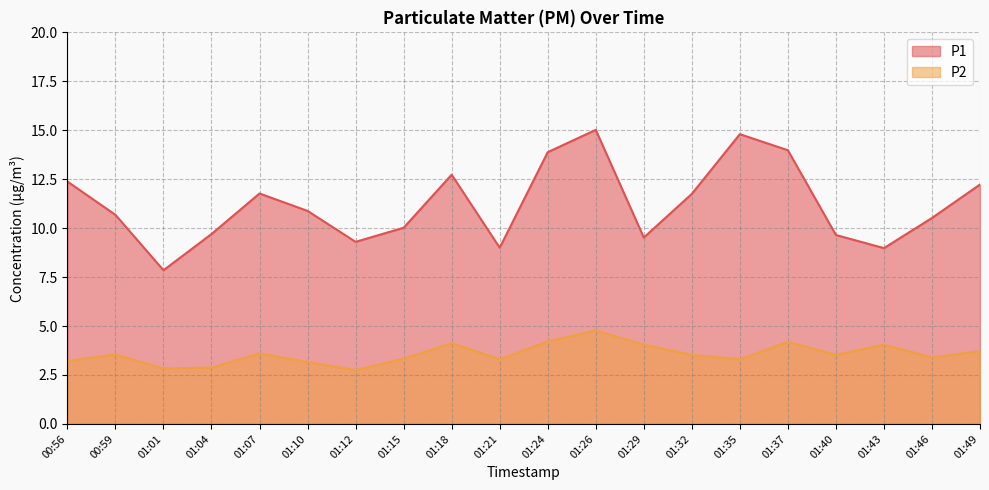

Is the value of P2 at 01:07 greater than the value of P1 at 01:18?

No